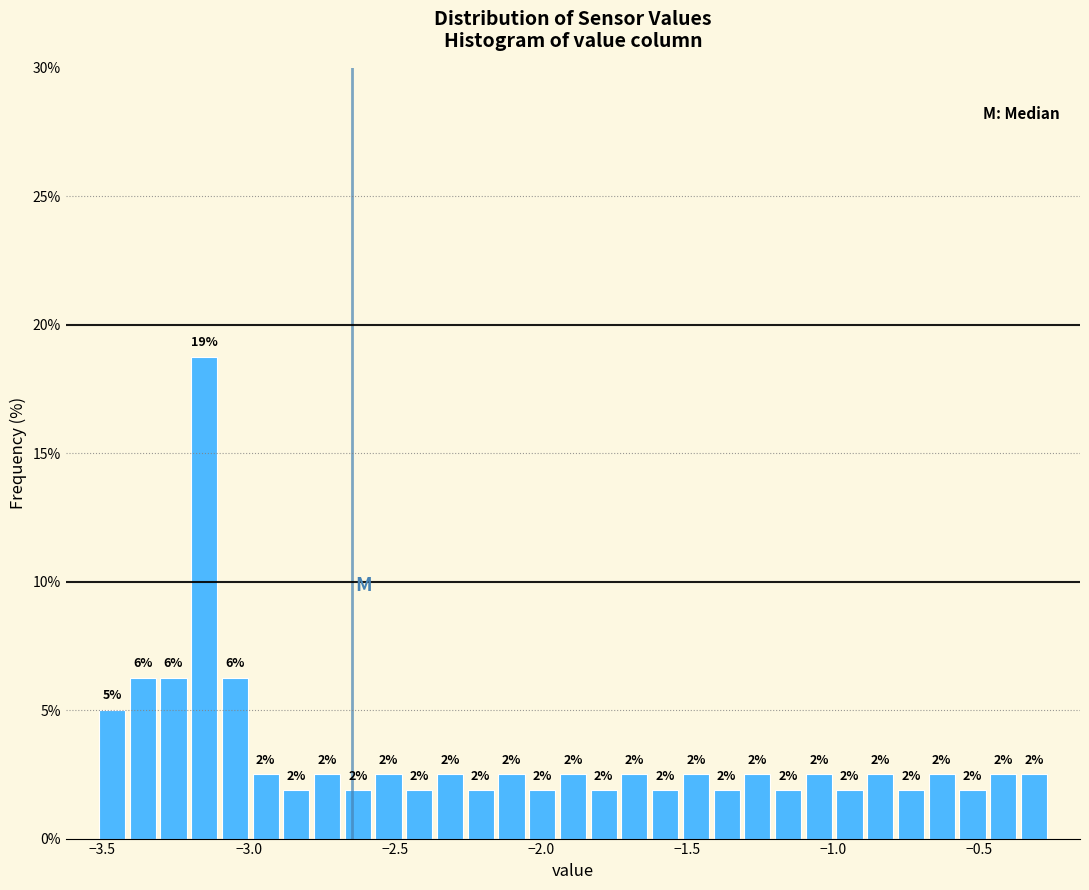

Read against the x-axis, roughly where is the centre of the tallest bar?

-3.15